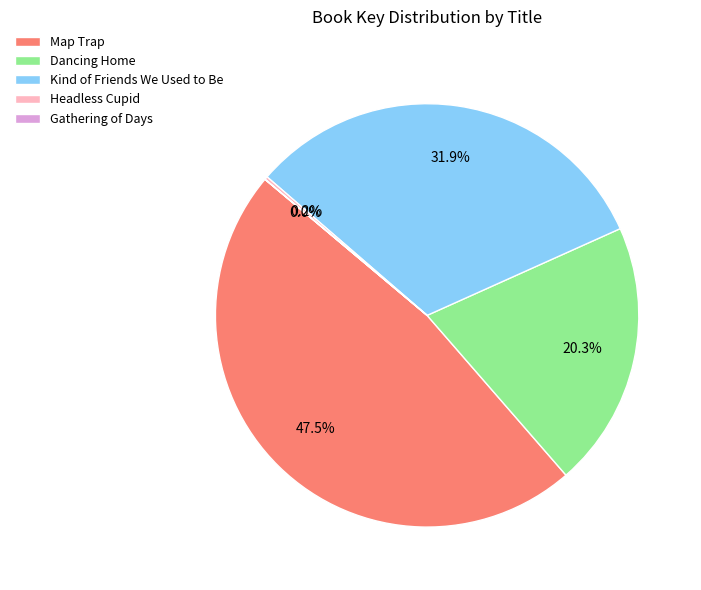

What is the largest slice in the pie chart?

Map Trap